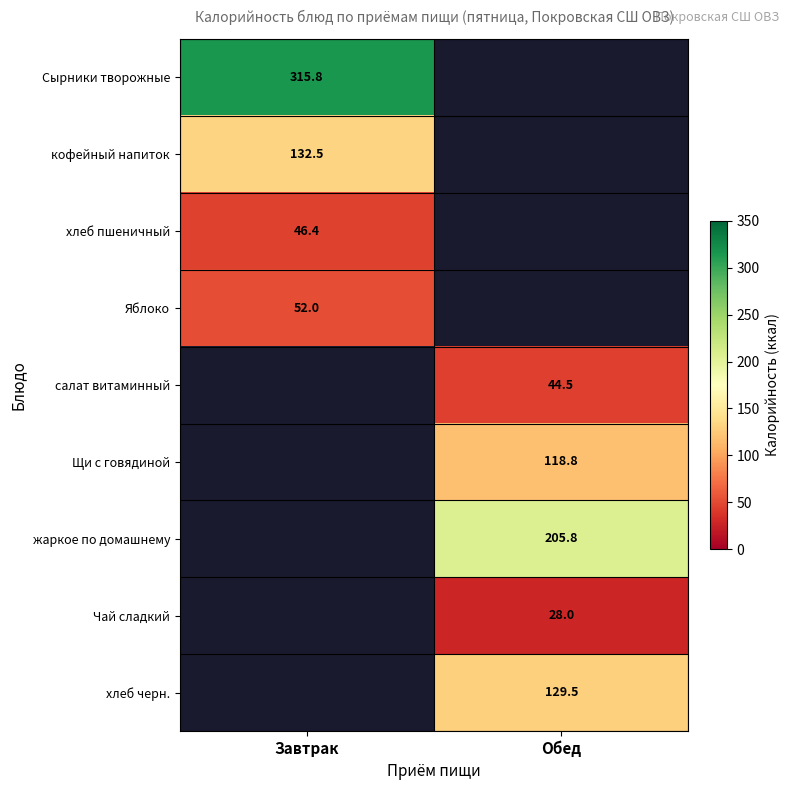

At how many categories does at least one series exceed 104?

2